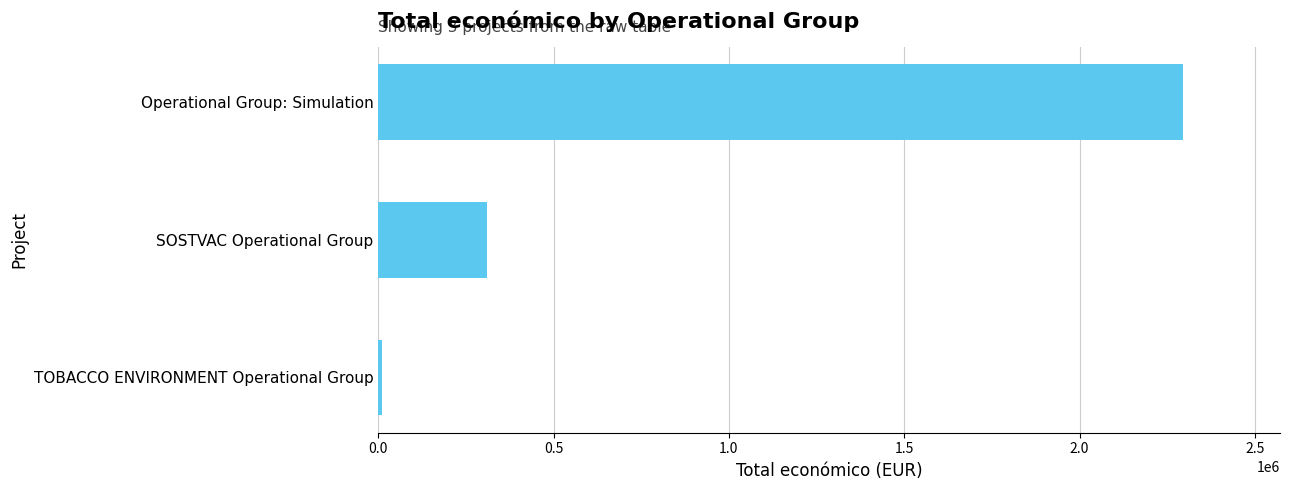

What is the smallest value displayed?

9999